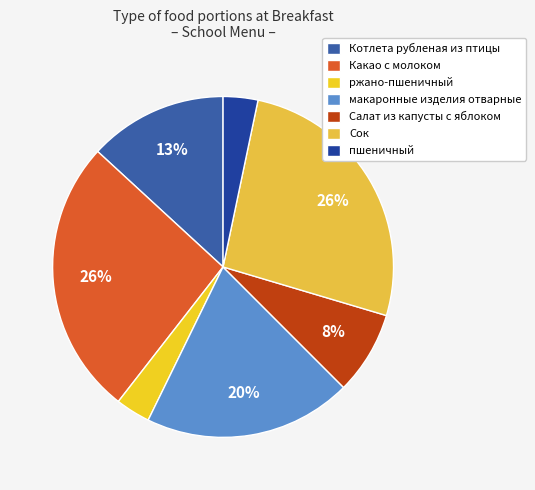

What is the change in value from Сок to пшеничный?

-175